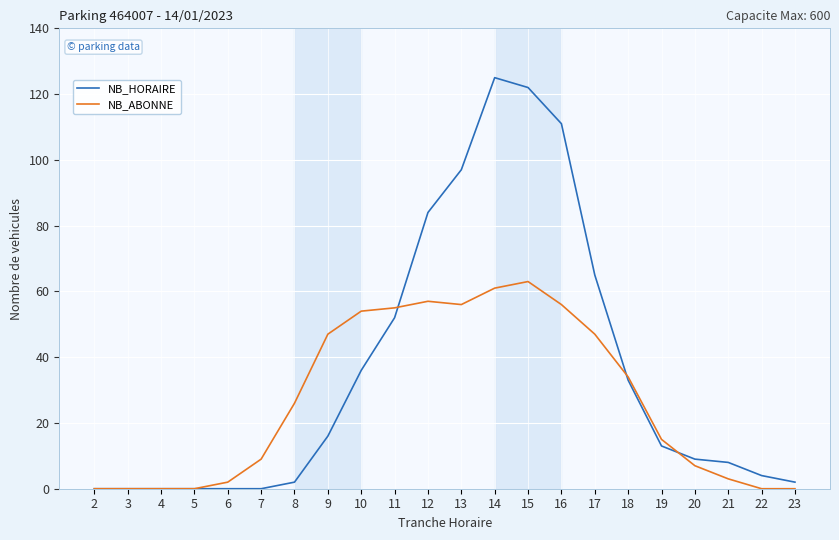

Is the value of NB_HORAIRE at 22 greater than the value of NB_ABONNE at 14?

No